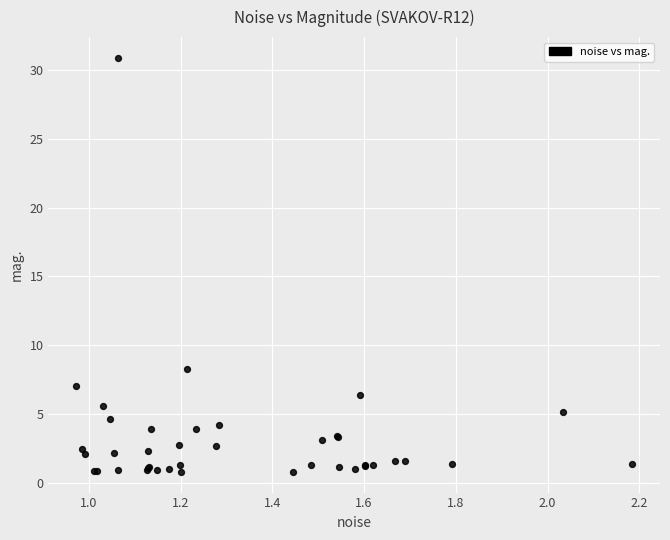

What Y value in the scatter plot is closest to 15?

8.3